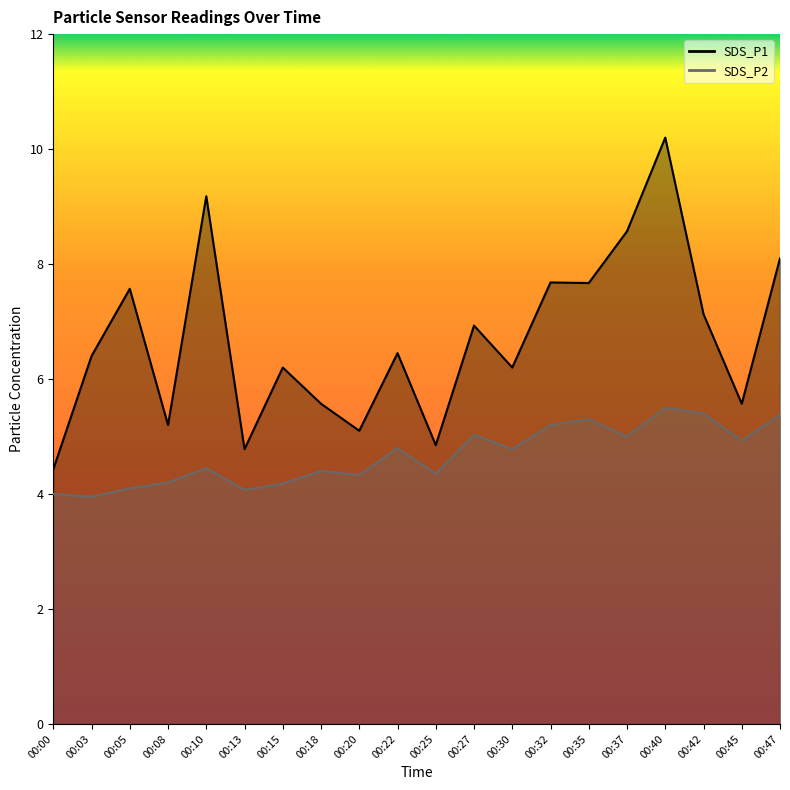

Reading right to left, transcribe all the data shown in this chart.

SDS_P1: 00:47=8.1	00:45=5.6	00:42=7.1	00:40=10.2	00:37=8.6	00:35=7.7	00:32=7.7	00:30=6.2	00:27=6.9	00:25=4.8	00:22=6.5	00:20=5.1	00:18=5.6	00:15=6.2	00:13=4.8	00:10=9.2	00:08=5.2	00:05=7.6	00:03=6.4	00:00=4.4
SDS_P2: 00:47=5.4	00:45=4.9	00:42=5.4	00:40=5.5	00:37=5.0	00:35=5.3	00:32=5.2	00:30=4.8	00:27=5.0	00:25=4.3	00:22=4.8	00:20=4.3	00:18=4.4	00:15=4.2	00:13=4.1	00:10=4.5	00:08=4.2	00:05=4.1	00:03=4.0	00:00=4.0